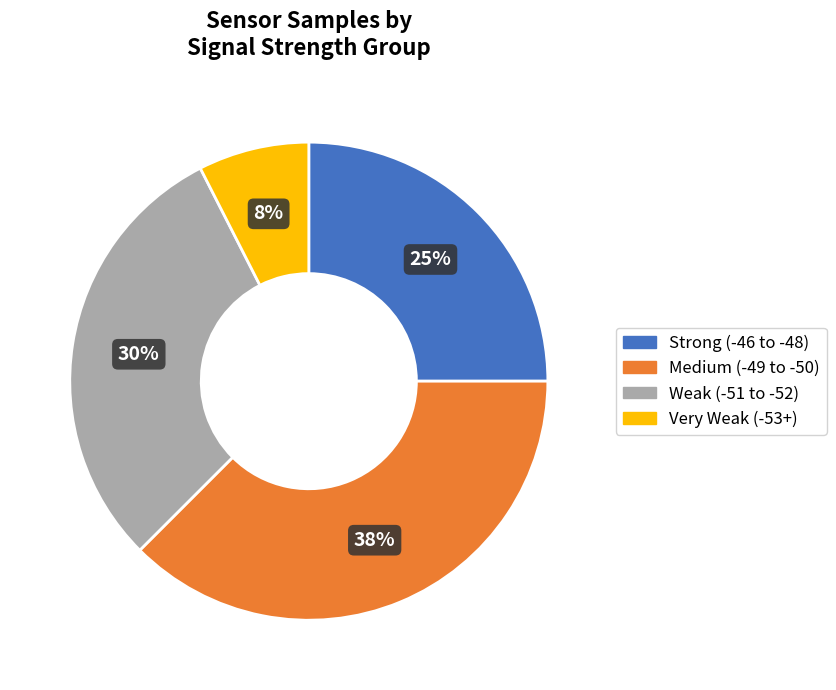

To the nearest percent, what is the average slice percentage?

25%